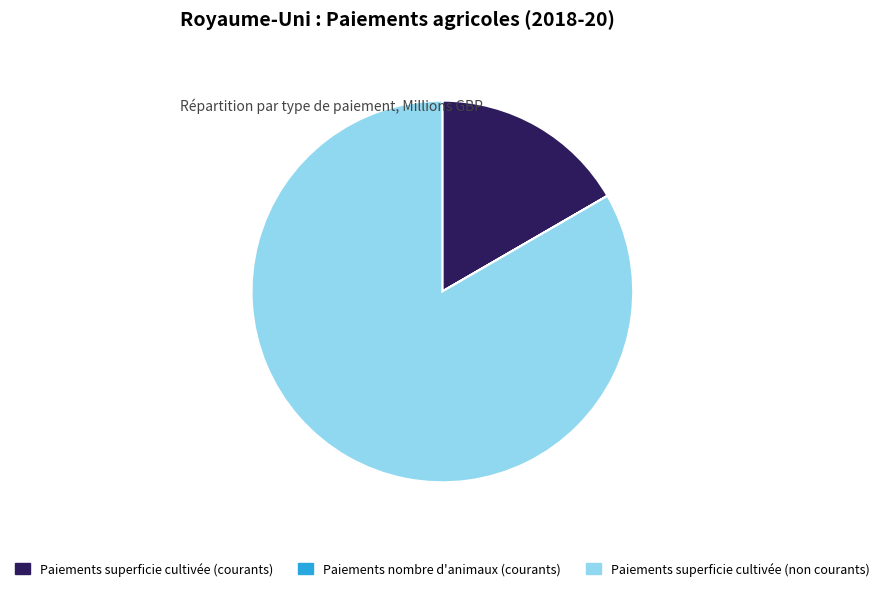

True or false: Paiements superficie cultivée (non courants) accounts for 76% of the total.

False